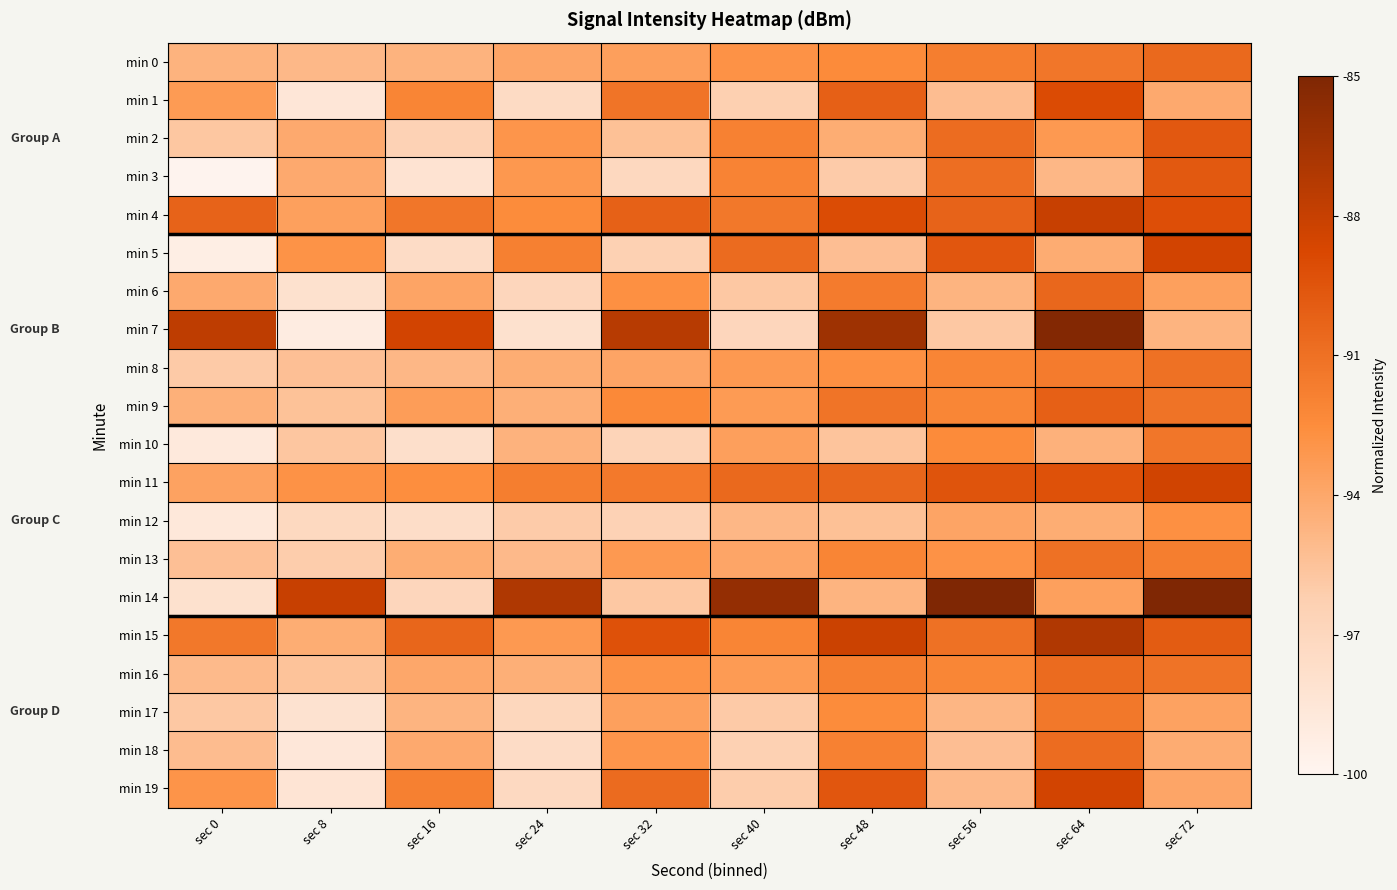

Reading left to right, extract all data points from this chart.

min 0: sec 0=0.4	sec 8=0.3	sec 16=0.4	sec 24=0.4	sec 32=0.4	sec 40=0.5	sec 48=0.5	sec 56=0.6	sec 64=0.6	sec 72=0.6
min 1: sec 0=0.4	sec 8=0.1	sec 16=0.5	sec 24=0.2	sec 32=0.6	sec 40=0.2	sec 48=0.7	sec 56=0.3	sec 64=0.7	sec 72=0.4
min 2: sec 0=0.3	sec 8=0.4	sec 16=0.2	sec 24=0.5	sec 32=0.3	sec 40=0.5	sec 48=0.4	sec 56=0.6	sec 64=0.5	sec 72=0.7
min 3: sec 0=0.0	sec 8=0.4	sec 16=0.1	sec 24=0.5	sec 32=0.2	sec 40=0.5	sec 48=0.3	sec 56=0.6	sec 64=0.3	sec 72=0.7
min 4: sec 0=0.6	sec 8=0.4	sec 16=0.6	sec 24=0.5	sec 32=0.7	sec 40=0.6	sec 48=0.7	sec 56=0.6	sec 64=0.8	sec 72=0.7
min 5: sec 0=0.0	sec 8=0.5	sec 16=0.2	sec 24=0.5	sec 32=0.2	sec 40=0.6	sec 48=0.3	sec 56=0.7	sec 64=0.4	sec 72=0.8
min 6: sec 0=0.4	sec 8=0.1	sec 16=0.4	sec 24=0.2	sec 32=0.5	sec 40=0.3	sec 48=0.6	sec 56=0.4	sec 64=0.6	sec 72=0.4
min 7: sec 0=0.8	sec 8=0.1	sec 16=0.8	sec 24=0.1	sec 32=0.8	sec 40=0.2	sec 48=0.9	sec 56=0.3	sec 64=1.0	sec 72=0.4
min 8: sec 0=0.3	sec 8=0.3	sec 16=0.3	sec 24=0.4	sec 32=0.4	sec 40=0.5	sec 48=0.5	sec 56=0.5	sec 64=0.6	sec 72=0.6
min 9: sec 0=0.4	sec 8=0.3	sec 16=0.4	sec 24=0.4	sec 32=0.5	sec 40=0.4	sec 48=0.6	sec 56=0.5	sec 64=0.7	sec 72=0.6
min 10: sec 0=0.1	sec 8=0.3	sec 16=0.1	sec 24=0.4	sec 32=0.2	sec 40=0.4	sec 48=0.3	sec 56=0.5	sec 64=0.4	sec 72=0.6
min 11: sec 0=0.4	sec 8=0.5	sec 16=0.5	sec 24=0.6	sec 32=0.6	sec 40=0.6	sec 48=0.6	sec 56=0.7	sec 64=0.7	sec 72=0.8
min 12: sec 0=0.1	sec 8=0.2	sec 16=0.2	sec 24=0.3	sec 32=0.2	sec 40=0.3	sec 48=0.3	sec 56=0.4	sec 64=0.4	sec 72=0.5
min 13: sec 0=0.3	sec 8=0.3	sec 16=0.4	sec 24=0.3	sec 32=0.5	sec 40=0.4	sec 48=0.5	sec 56=0.5	sec 64=0.6	sec 72=0.6
min 14: sec 0=0.1	sec 8=0.8	sec 16=0.2	sec 24=0.9	sec 32=0.3	sec 40=0.9	sec 48=0.4	sec 56=1.0	sec 64=0.4	sec 72=1.1
min 15: sec 0=0.6	sec 8=0.4	sec 16=0.6	sec 24=0.5	sec 32=0.7	sec 40=0.5	sec 48=0.8	sec 56=0.6	sec 64=0.9	sec 72=0.7
min 16: sec 0=0.3	sec 8=0.3	sec 16=0.4	sec 24=0.4	sec 32=0.5	sec 40=0.4	sec 48=0.5	sec 56=0.5	sec 64=0.6	sec 72=0.6
min 17: sec 0=0.3	sec 8=0.1	sec 16=0.4	sec 24=0.2	sec 32=0.4	sec 40=0.3	sec 48=0.5	sec 56=0.3	sec 64=0.6	sec 72=0.4
min 18: sec 0=0.3	sec 8=0.1	sec 16=0.4	sec 24=0.2	sec 32=0.5	sec 40=0.2	sec 48=0.5	sec 56=0.3	sec 64=0.6	sec 72=0.4
min 19: sec 0=0.5	sec 8=0.1	sec 16=0.5	sec 24=0.2	sec 32=0.6	sec 40=0.3	sec 48=0.7	sec 56=0.3	sec 64=0.8	sec 72=0.4